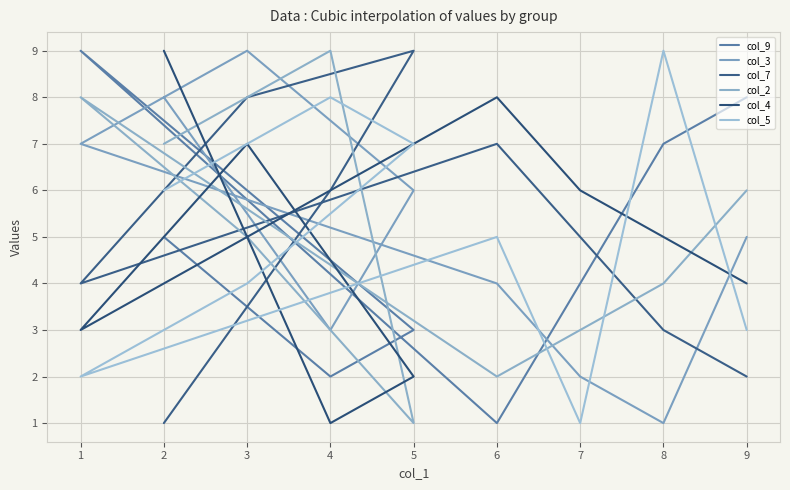

Between which two adjacent categories do col_7 and col_3 first intersect?

9 and 8